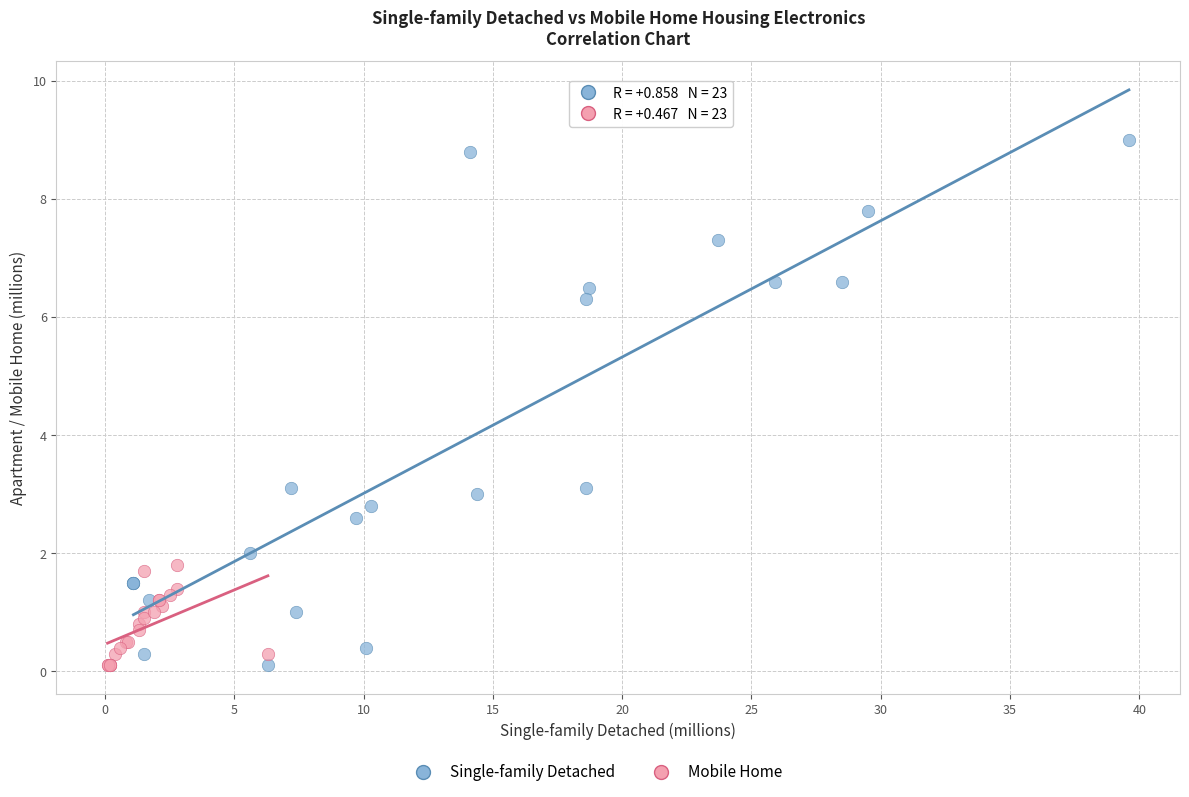

Which series reaches the maximum Y coordinate?

Single-family Detached